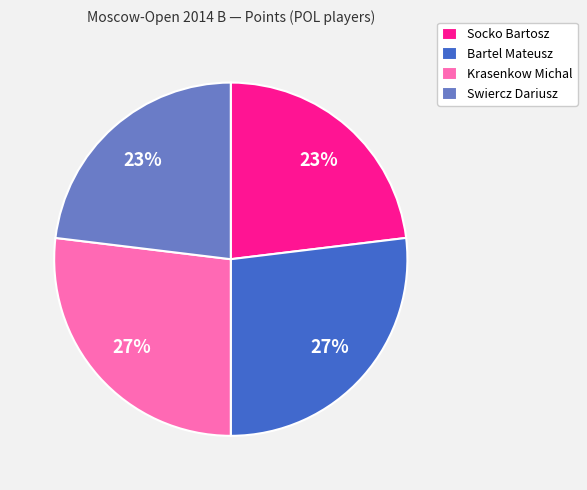

Is it true that Krasenkow Michal is 27% of the pie?

True